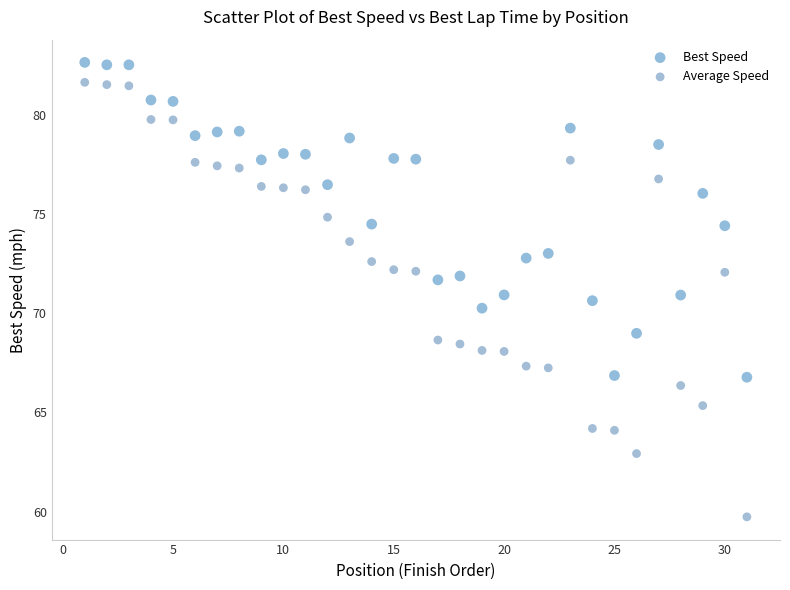

Which series reaches the minimum Y coordinate?

Average Speed